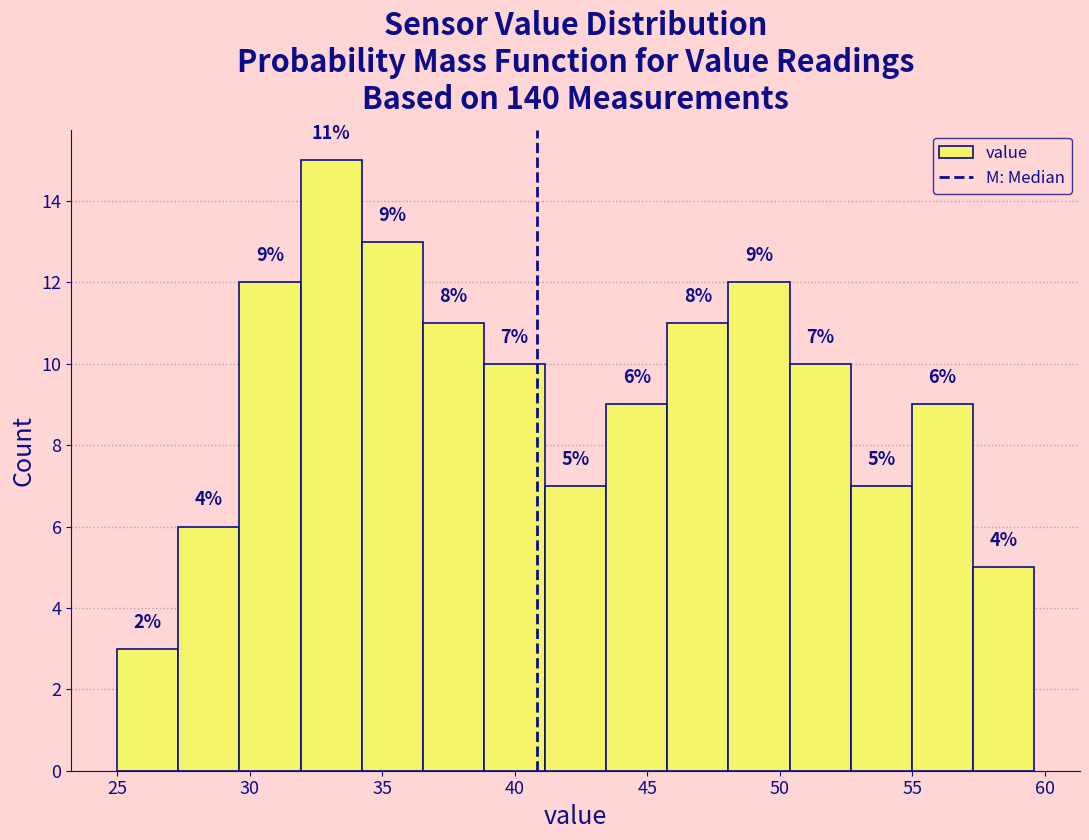

Over which range of the x-axis is the bar tallest?

32.0 to 34.0